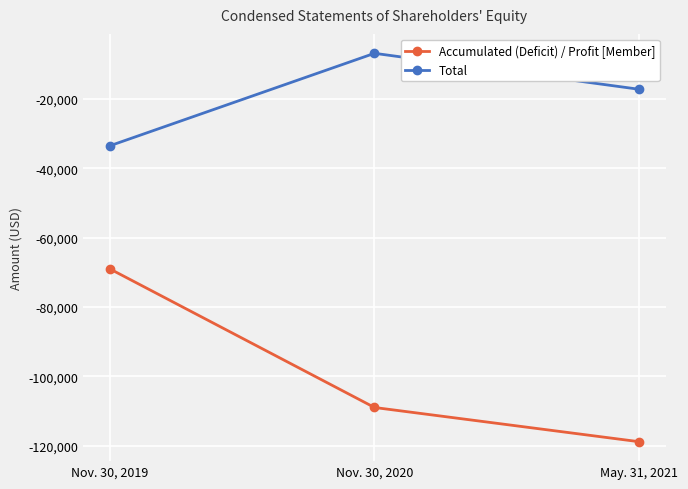

Reading left to right, extract all data points from this chart.

Accumulated (Deficit) / Profit [Member]: -69005	-109014	-118894
Total: -33498	-6804	-17186